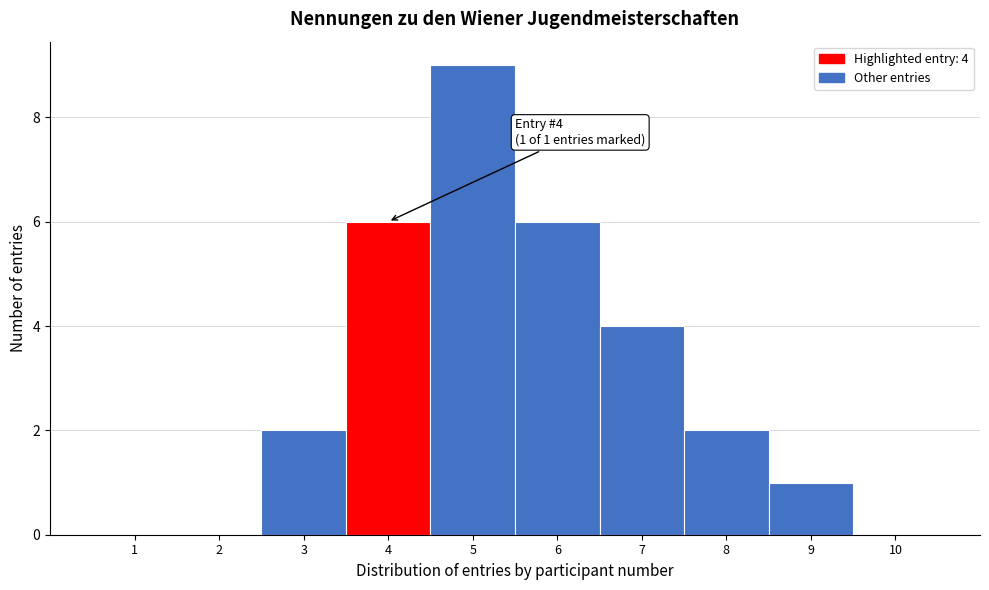

Reading left to right, transcribe all the data shown in this chart.

1=0	2=0	3=2	4=6	5=9	6=6	7=4	8=2	9=1	10=0